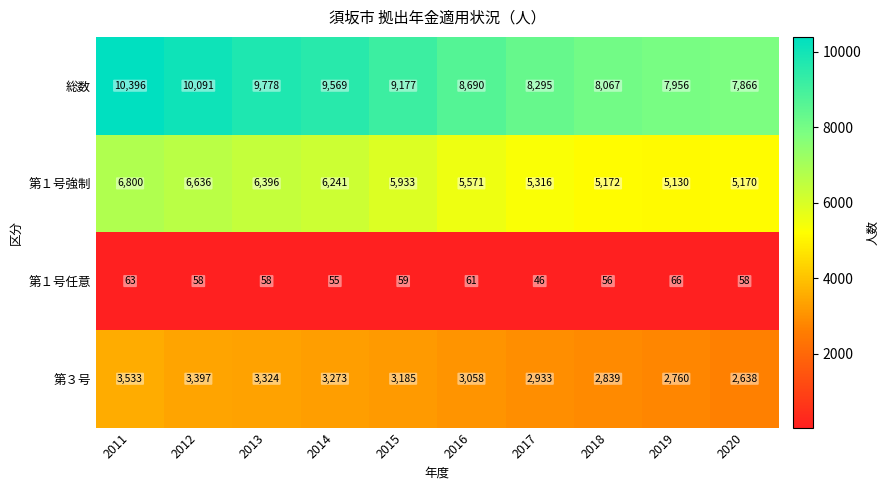

The value of 総数 at 2012 is 15329. True or false?

False